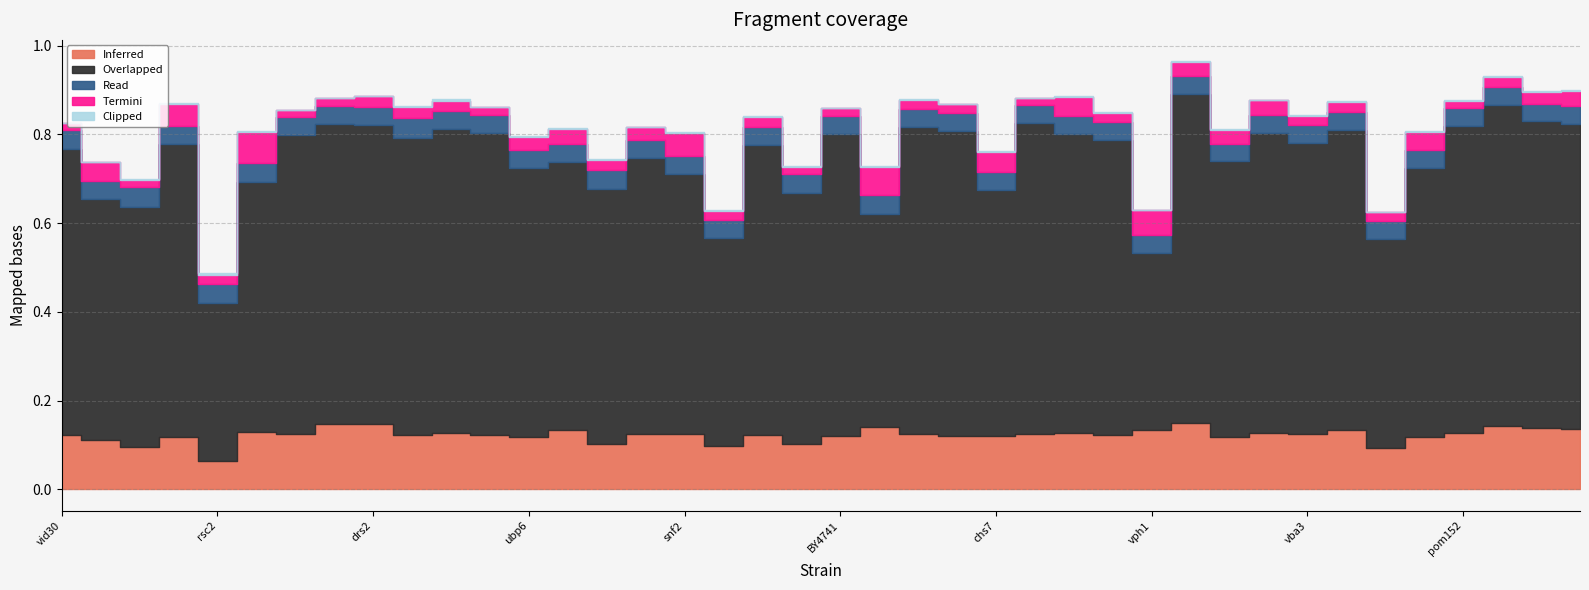

Reading left to right, transcribe all the data shown in this chart.

Inferred: vid30=0.1	sto1=0.1	sec66=0.1	gcn3=0.1	rsc2=0.1	rpa49=0.1	abp1=0.1	fet3=0.1	drs2=0.1	mrc1=0.1	hpr5=0.1	nth1=0.1	ubp6=0.1	MT2481=0.1	asf1=0.1	swr1=0.1	snf2=0.1	bem2=0.1	cin8=0.1	swi4=0.1	BY4741=0.1	spt3=0.1	rad23=0.1	vps35=0.1	chs7=0.1	mso1=0.1	arc18=0.1	msn5=0.1	vph1=0.1	hxk2=0.1	atp4=0.1	dnm1=0.1	vba3=0.1	ndi1=0.1	trk1=0.1	rrp6=0.1	pom152=0.1	gim4=0.1	gbp2=0.1	rsa3=0.1
Overlapped: vid30=0.6	sto1=0.5	sec66=0.5	gcn3=0.7	rsc2=0.4	rpa49=0.6	abp1=0.7	fet3=0.7	drs2=0.7	mrc1=0.7	hpr5=0.7	nth1=0.7	ubp6=0.6	MT2481=0.6	asf1=0.6	swr1=0.6	snf2=0.6	bem2=0.5	cin8=0.7	swi4=0.6	BY4741=0.7	spt3=0.5	rad23=0.7	vps35=0.7	chs7=0.6	mso1=0.7	arc18=0.7	msn5=0.7	vph1=0.4	hxk2=0.7	atp4=0.6	dnm1=0.7	vba3=0.7	ndi1=0.7	trk1=0.5	rrp6=0.6	pom152=0.7	gim4=0.7	gbp2=0.7	rsa3=0.7
Read: vid30=0.0	sto1=0.0	sec66=0.0	gcn3=0.0	rsc2=0.0	rpa49=0.0	abp1=0.0	fet3=0.0	drs2=0.0	mrc1=0.0	hpr5=0.0	nth1=0.0	ubp6=0.0	MT2481=0.0	asf1=0.0	swr1=0.0	snf2=0.0	bem2=0.0	cin8=0.0	swi4=0.0	BY4741=0.0	spt3=0.0	rad23=0.0	vps35=0.0	chs7=0.0	mso1=0.0	arc18=0.0	msn5=0.0	vph1=0.0	hxk2=0.0	atp4=0.0	dnm1=0.0	vba3=0.0	ndi1=0.0	trk1=0.0	rrp6=0.0	pom152=0.0	gim4=0.0	gbp2=0.0	rsa3=0.0
Termini: vid30=0.0	sto1=0.0	sec66=0.0	gcn3=0.0	rsc2=0.0	rpa49=0.1	abp1=0.0	fet3=0.0	drs2=0.0	mrc1=0.0	hpr5=0.0	nth1=0.0	ubp6=0.0	MT2481=0.0	asf1=0.0	swr1=0.0	snf2=0.1	bem2=0.0	cin8=0.0	swi4=0.0	BY4741=0.0	spt3=0.1	rad23=0.0	vps35=0.0	chs7=0.0	mso1=0.0	arc18=0.0	msn5=0.0	vph1=0.1	hxk2=0.0	atp4=0.0	dnm1=0.0	vba3=0.0	ndi1=0.0	trk1=0.0	rrp6=0.0	pom152=0.0	gim4=0.0	gbp2=0.0	rsa3=0.0
Clipped: vid30=0.0	sto1=0.0	sec66=0.0	gcn3=0.0	rsc2=0.0	rpa49=0.0	abp1=0.0	fet3=0.0	drs2=0.0	mrc1=0.0	hpr5=0.0	nth1=0.0	ubp6=0.0	MT2481=0.0	asf1=0.0	swr1=0.0	snf2=0.0	bem2=0.0	cin8=0.0	swi4=0.0	BY4741=0.0	spt3=0.0	rad23=0.0	vps35=0.0	chs7=0.0	mso1=0.0	arc18=0.0	msn5=0.0	vph1=0.0	hxk2=0.0	atp4=0.0	dnm1=0.0	vba3=0.0	ndi1=0.0	trk1=0.0	rrp6=0.0	pom152=0.0	gim4=0.0	gbp2=0.0	rsa3=0.0